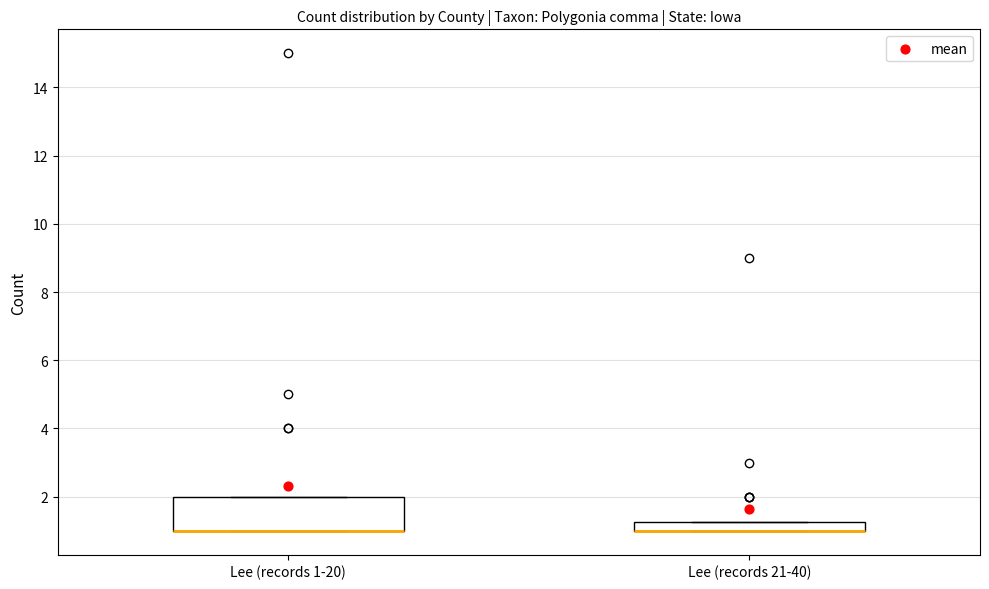

Which box is the tallest, from its lower edge to its upper edge?

Lee (records 1-20)